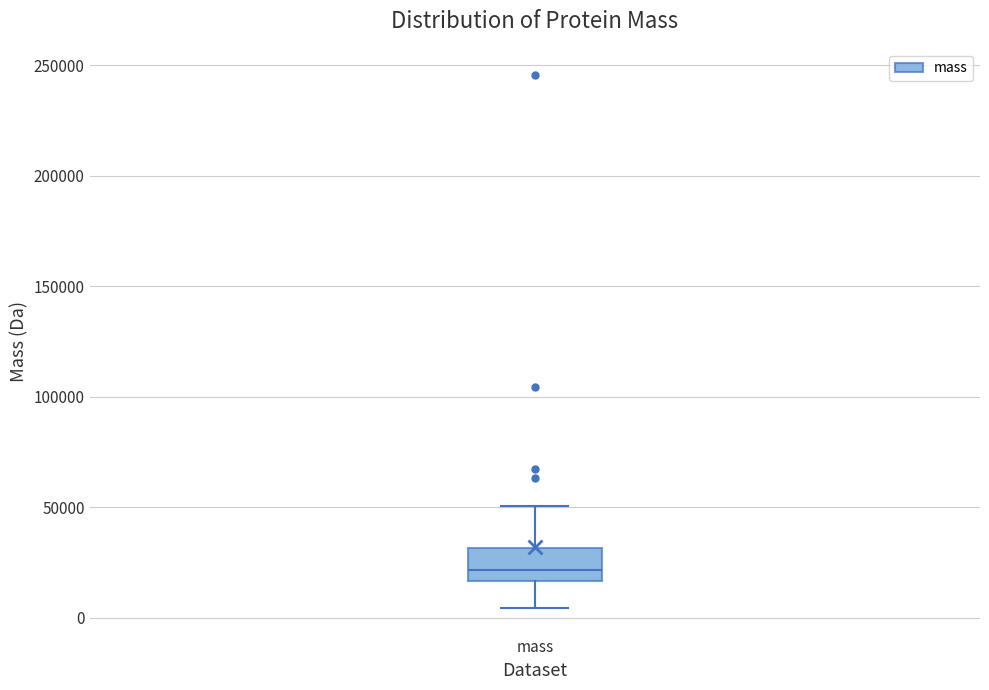

Read this box plot against the y-axis: the position of the median line, the range covered by the box, and the ends of both whiskers. The values are not printed on the chart, so give them approximately, as read against the axis.

median 20000, box 15000 to 30000, whiskers 5000 to 50000